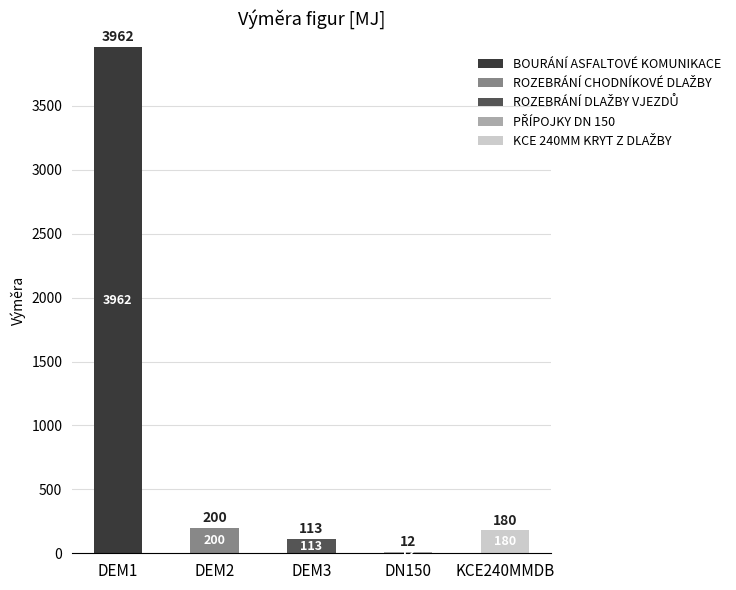

What is the total value across all series at KCE240MMDB?

180